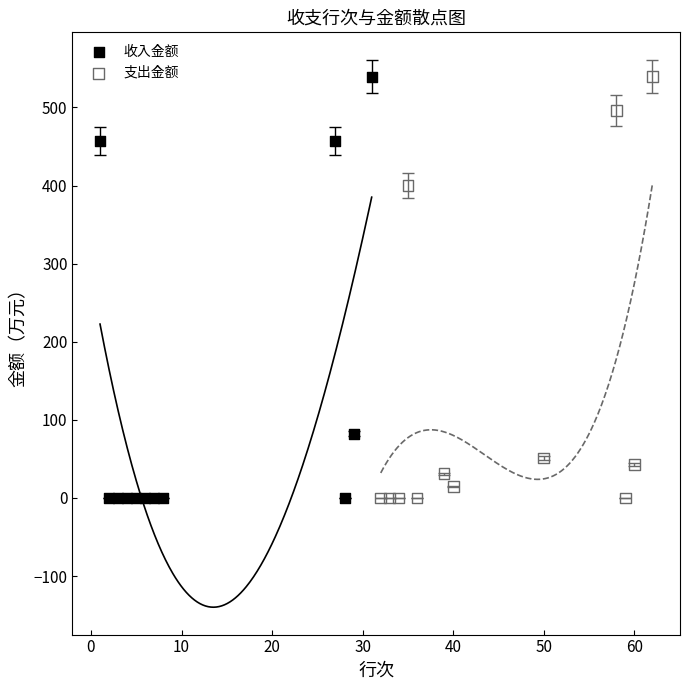

What are all the series names shown in the legend?

收入金额, 支出金额